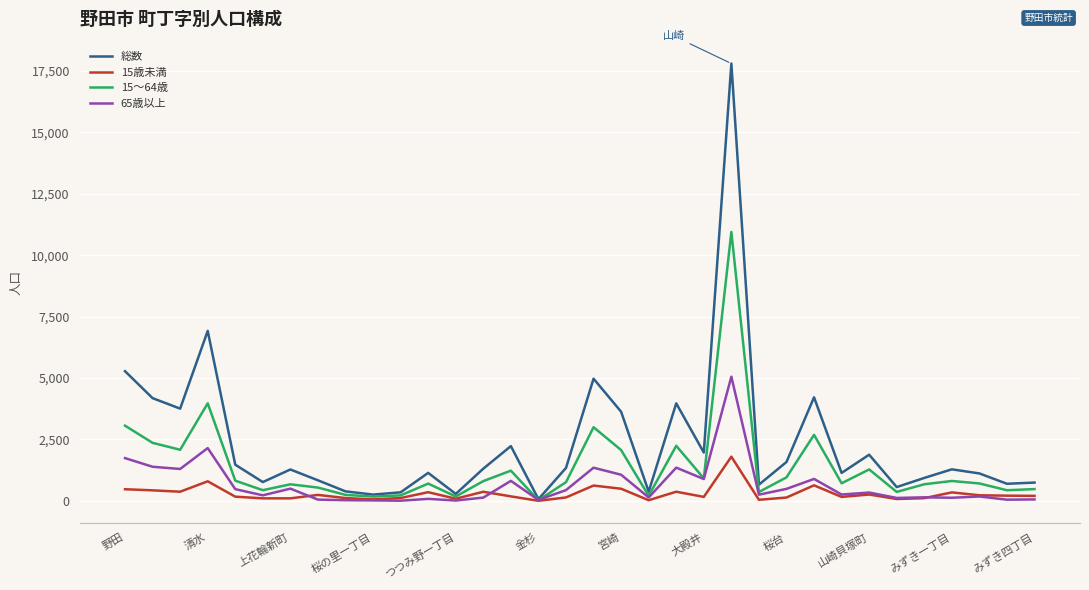

Which series has the widest spread of values?

総数